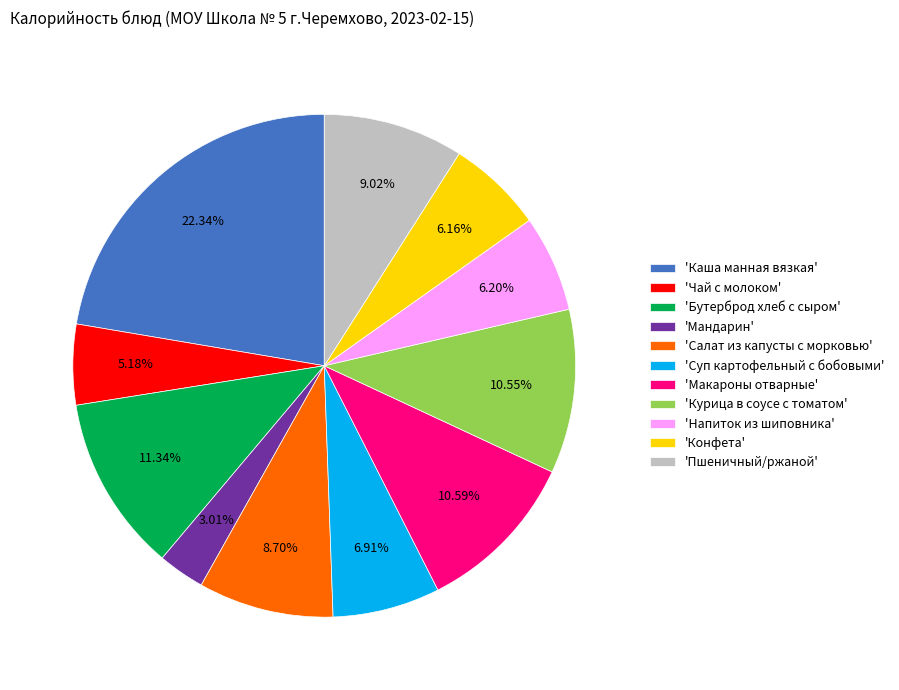

Which category has the biggest portion of the pie?

'Каша манная вязкая'